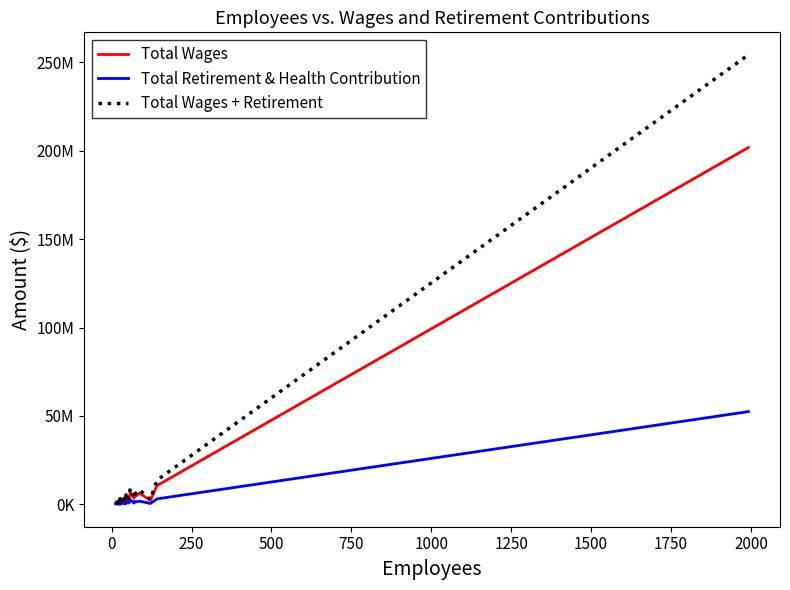

What is the value of the Total Wages + Retirement point at the 10th from the left?

3170640